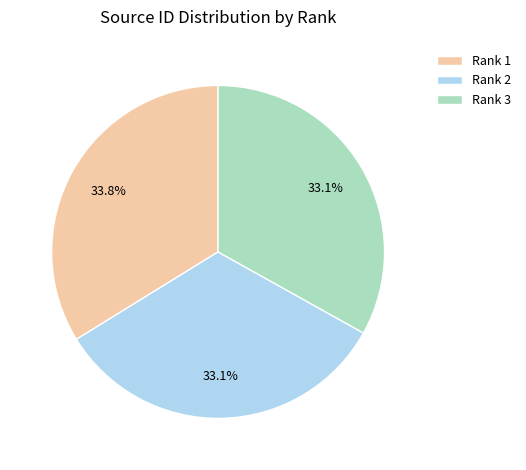

Is there any slice that represents more than half of the pie?

No